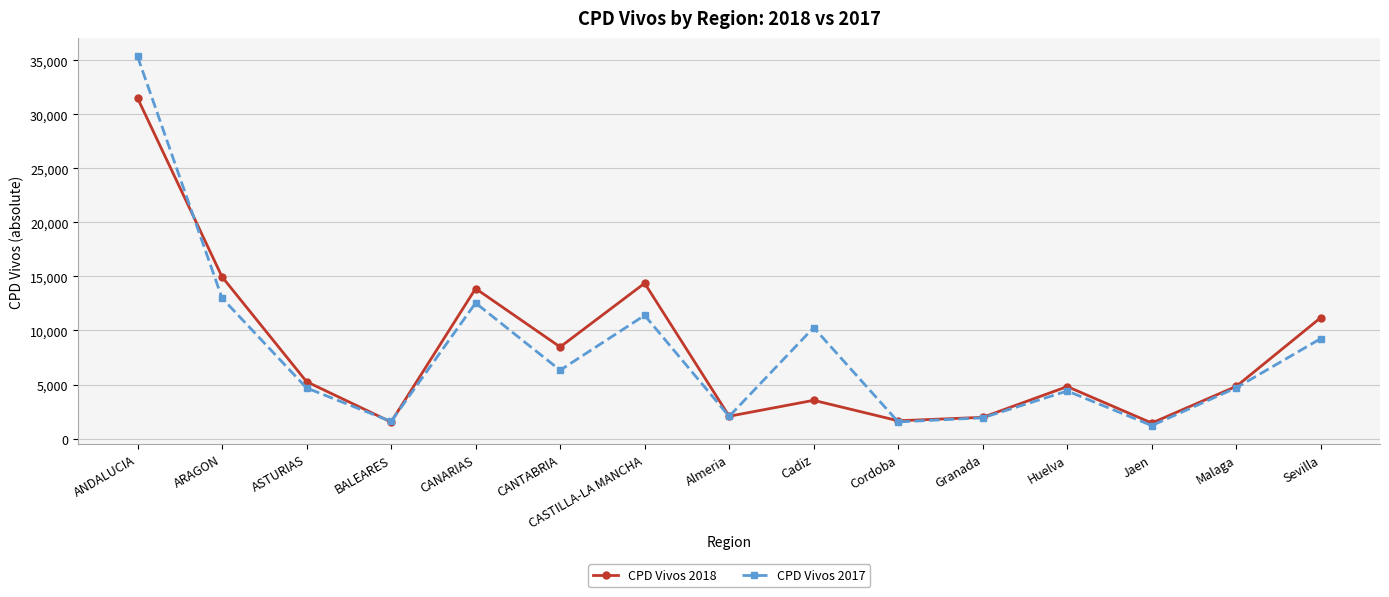

What is the lowest value of the CPD Vivos 2017 series?

1203